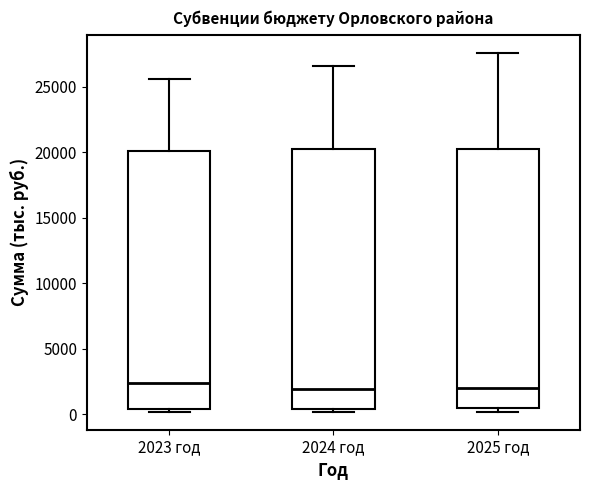

Where does the upper whisker of the box for 2023 год end on the y-axis? The values are not printed on the chart, so give them approximately, as read against the axis.

25500